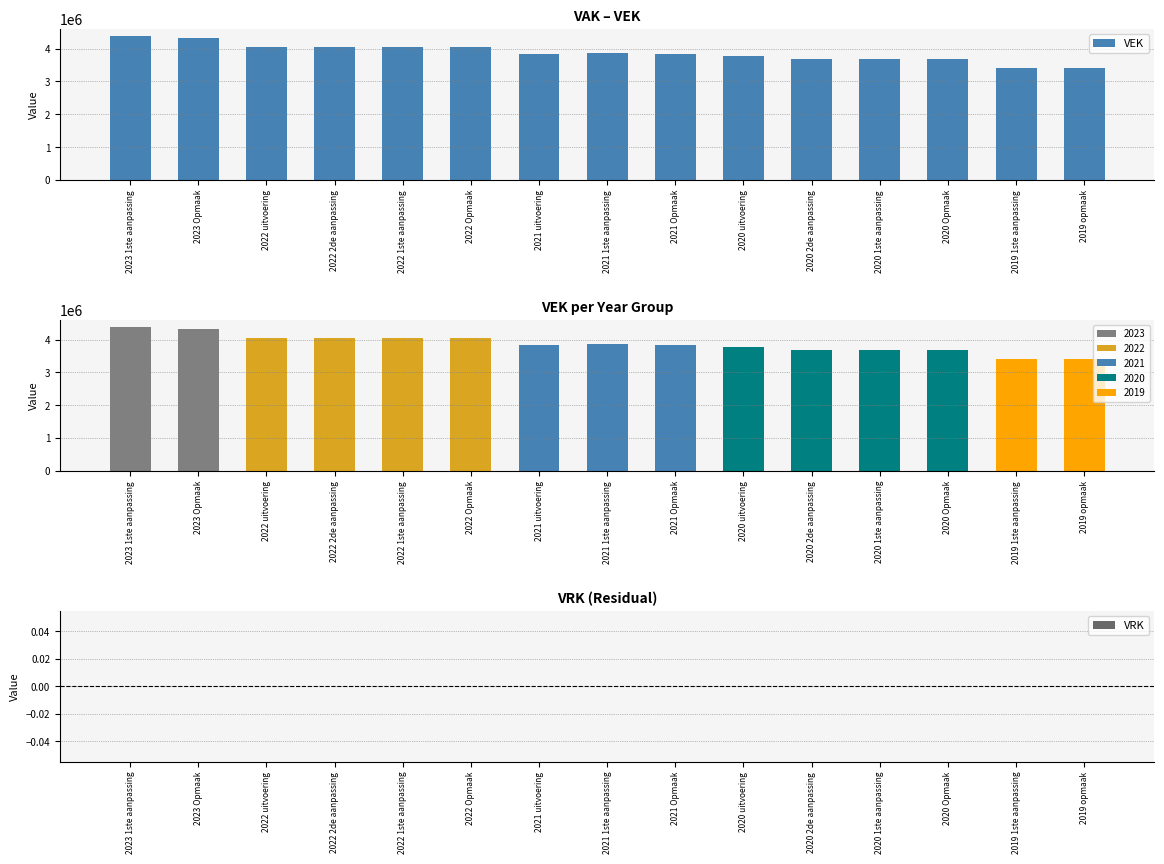

Reading left to right, list all the values displayed in this chart.

VEK: 2023 1ste aanpassing=4382576	2023 Opmaak=4328985	2022 uitvoering=4041965	2022 2de aanpassing=4059548	2022 1ste aanpassing=4059548	2022 Opmaak=4058048	2021 uitvoering=3837056	2021 1ste aanpassing=3853369	2021 Opmaak=3823369	2020 uitvoering=3774516	2020 2de aanpassing=3673299	2020 1ste aanpassing=3673299	2020 Opmaak=3672138	2019 1ste aanpassing=3411059	2019 opmaak=3411059
VRK: 2023 1ste aanpassing=0	2023 Opmaak=0	2022 uitvoering=0	2022 2de aanpassing=0	2022 1ste aanpassing=0	2022 Opmaak=0	2021 uitvoering=0	2021 1ste aanpassing=0	2021 Opmaak=0	2020 uitvoering=0	2020 2de aanpassing=0	2020 1ste aanpassing=0	2020 Opmaak=0	2019 1ste aanpassing=0	2019 opmaak=0